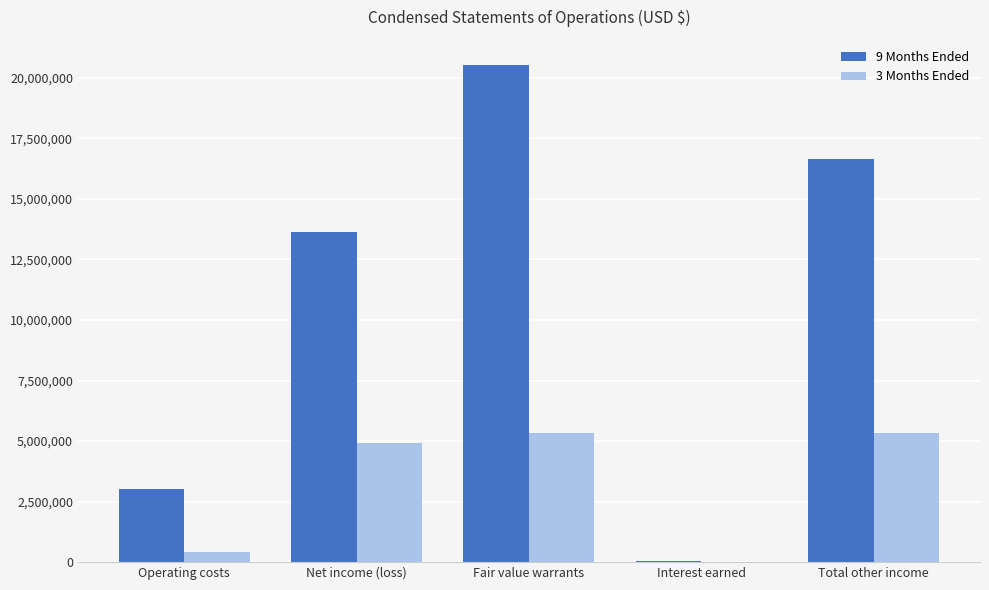

The value of 3 Months Ended at Net income (loss) is 2209094. True or false?

False